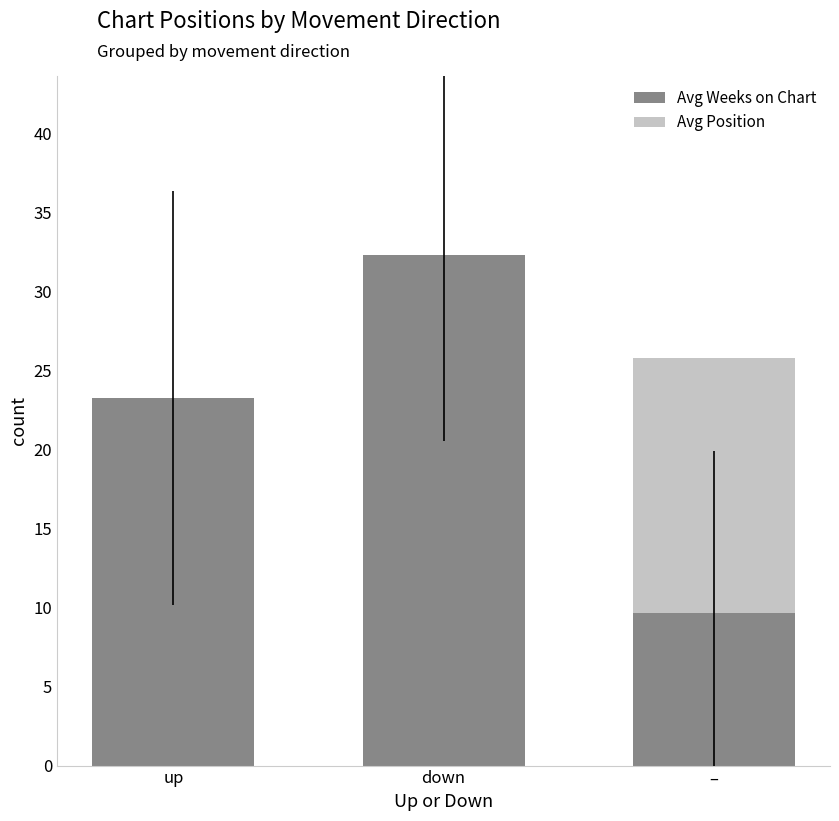

What is the greatest value displayed?

32.3